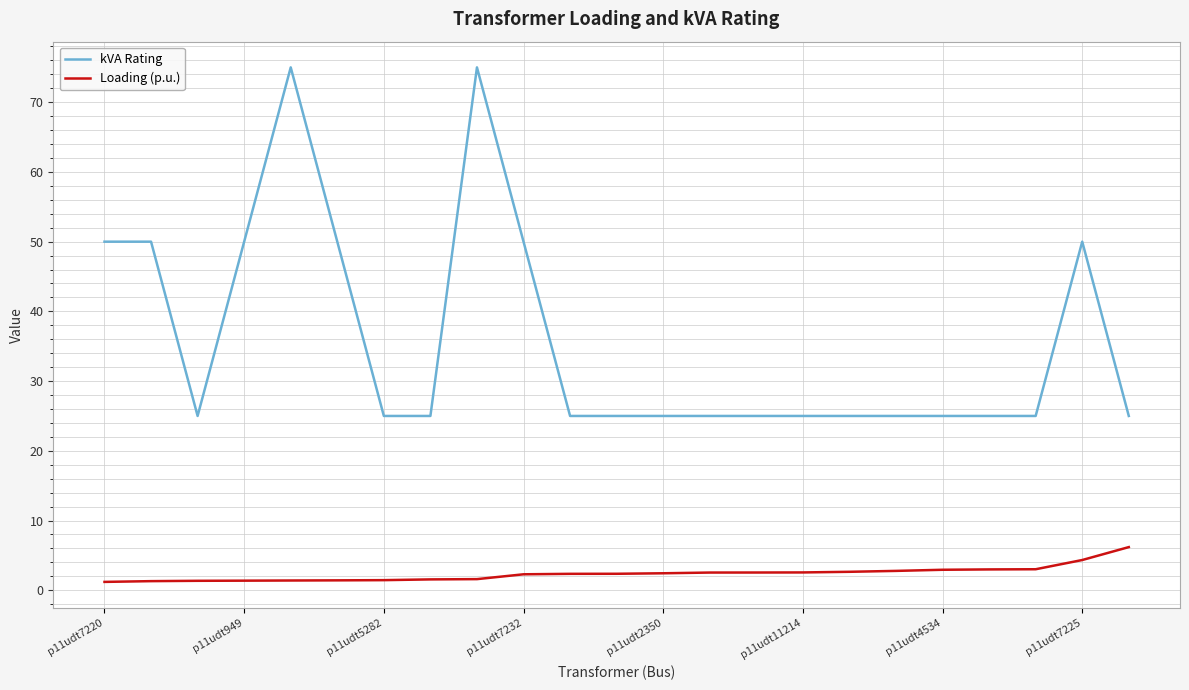

What is the highest value of the kVA Rating series?

75.0